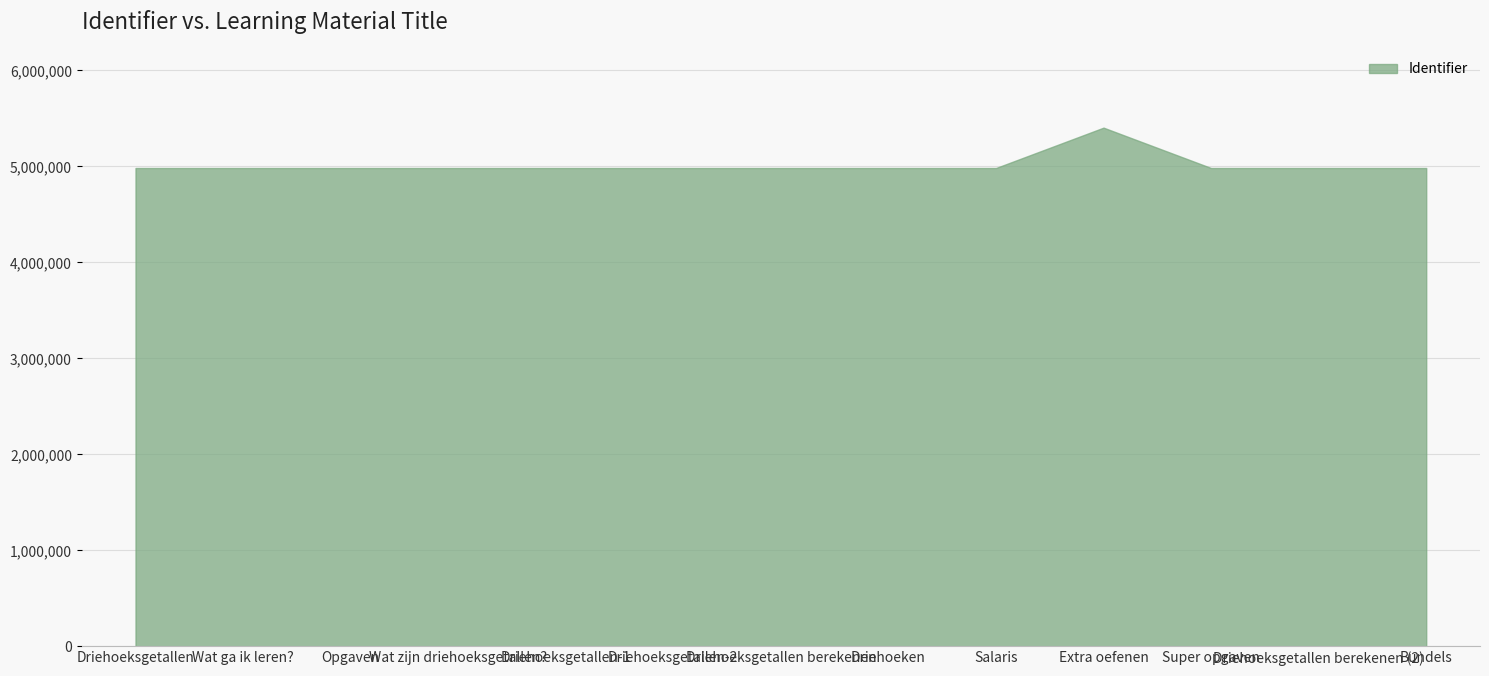

At which category does the chart reach its peak across all series?

Extra oefenen